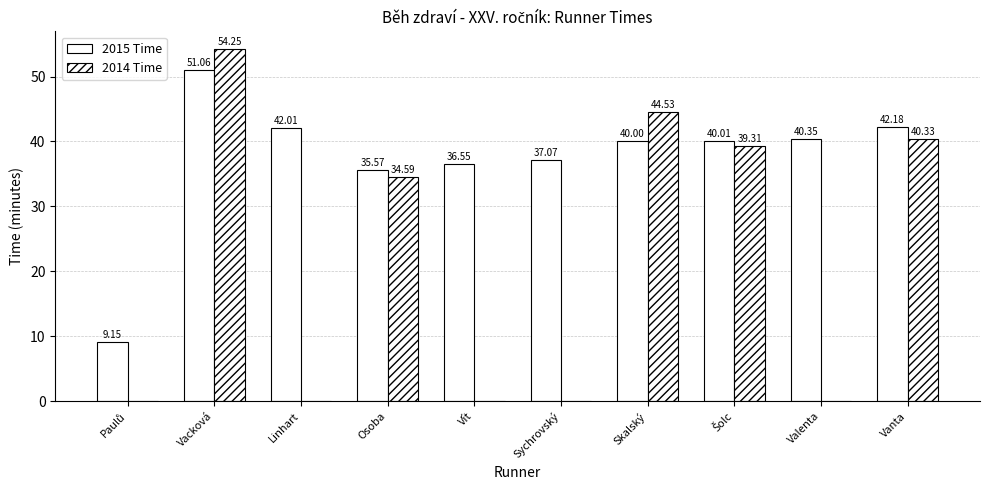

Between Vít and Osoba, which is larger?

Vít